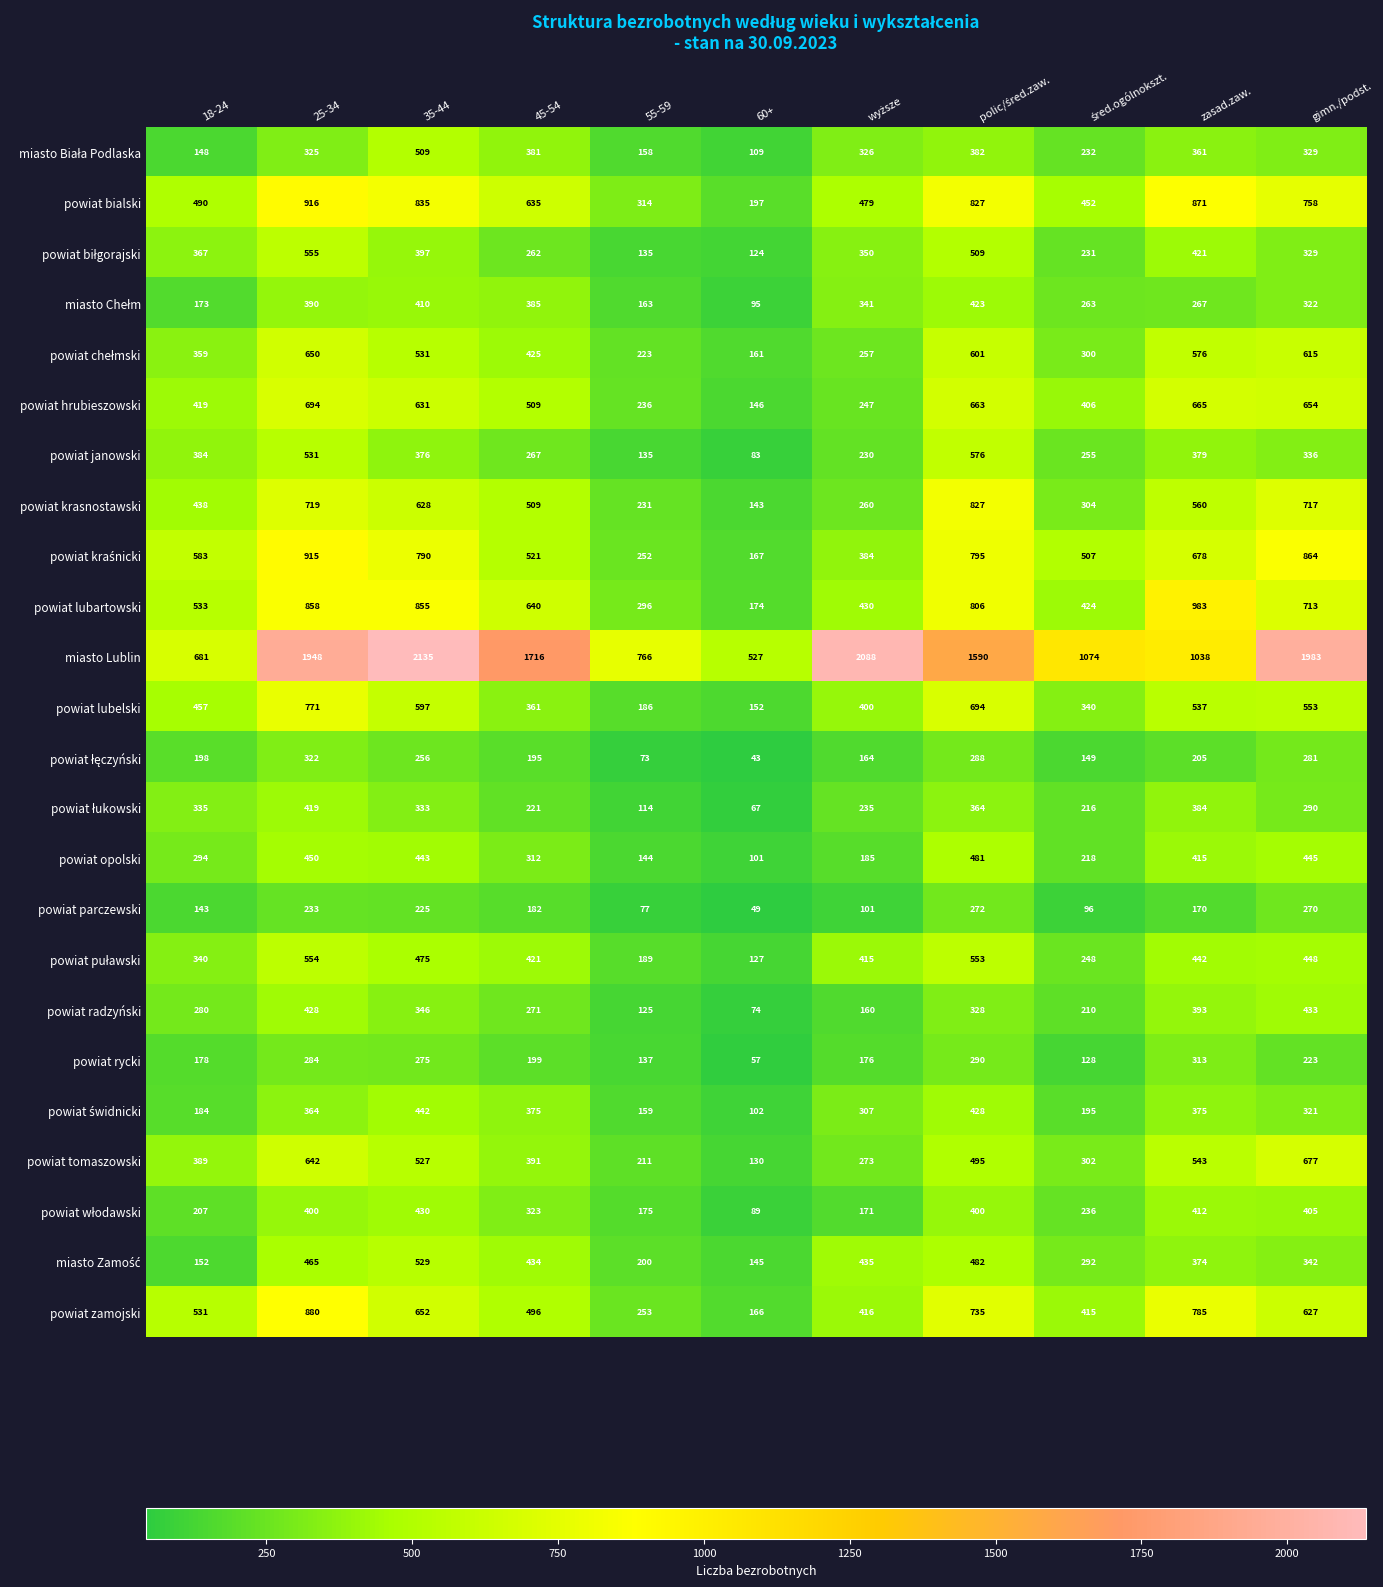

The value of powiat lubartowski at 35-44 is 855. True or false?

True